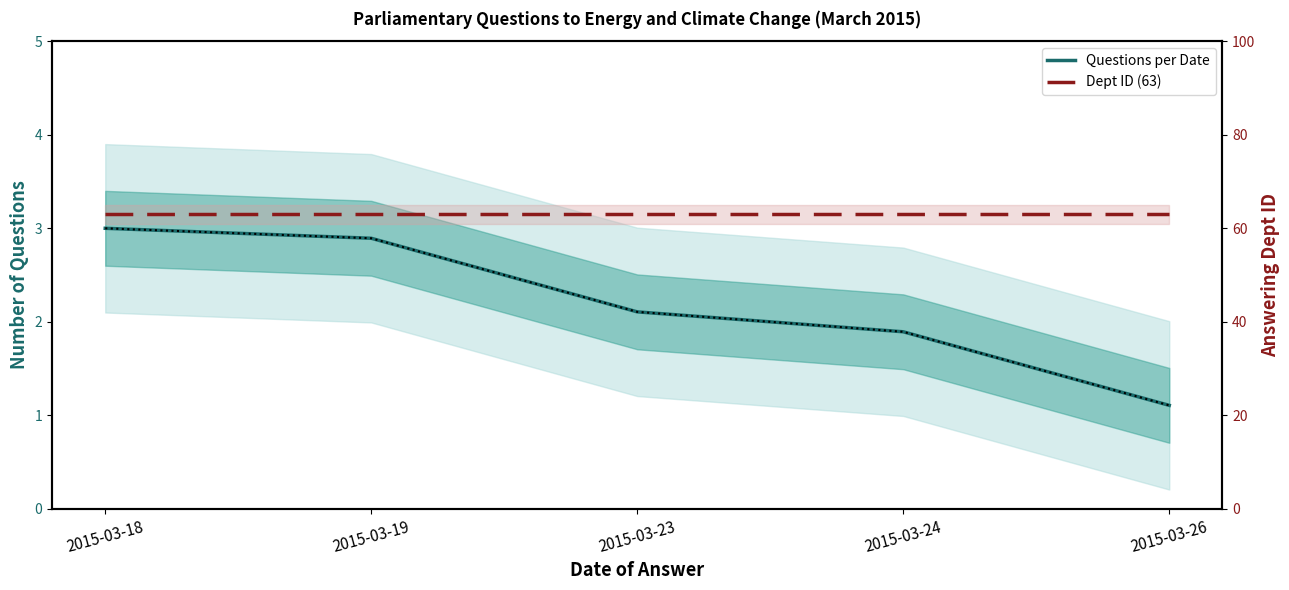

True or false: Questions per Date has a value of 2.9 at 2015-03-19.

True